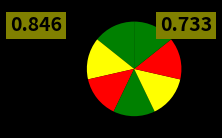

Does any single category account for the majority?

No